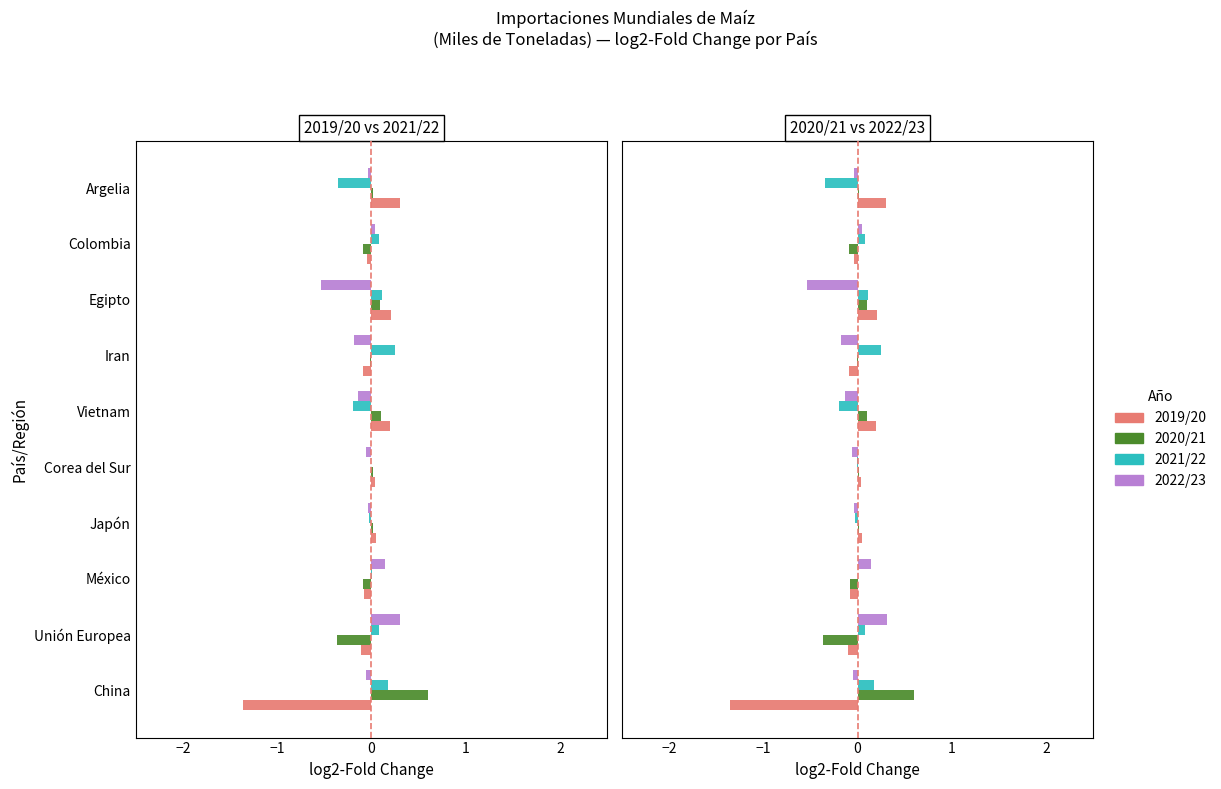

Does the chart contain any negative values?

Yes